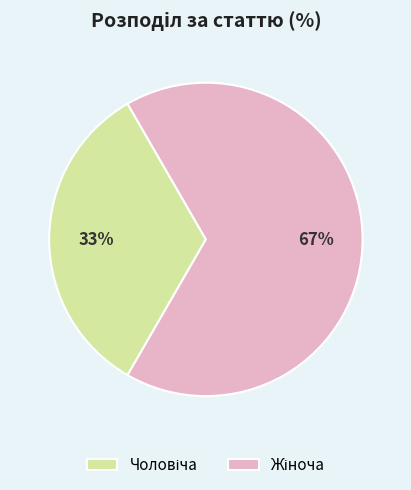

How many segments does this pie chart have?

2